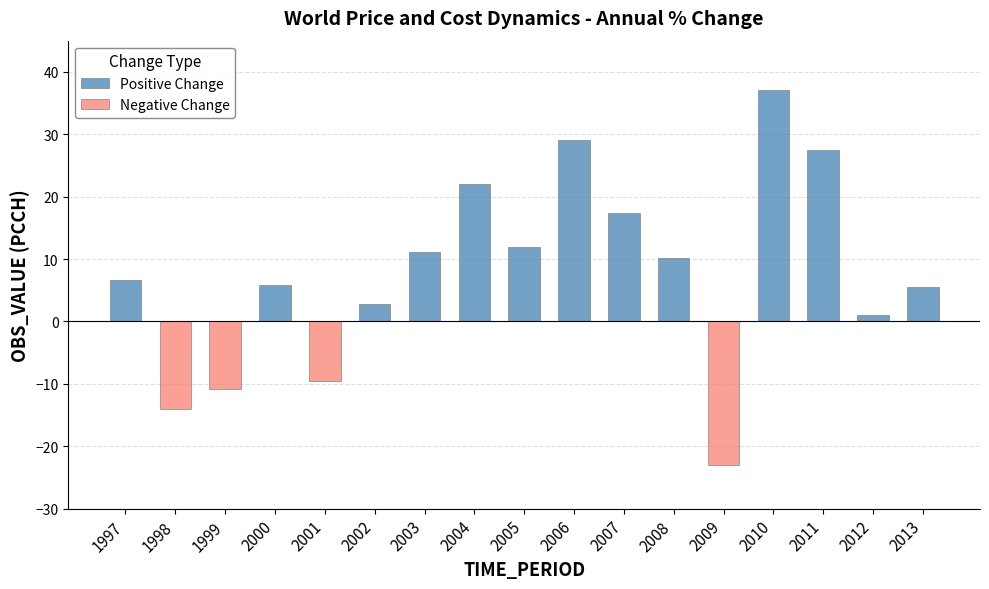

Is it true that Positive Change equals 12.6 at 2006?

False